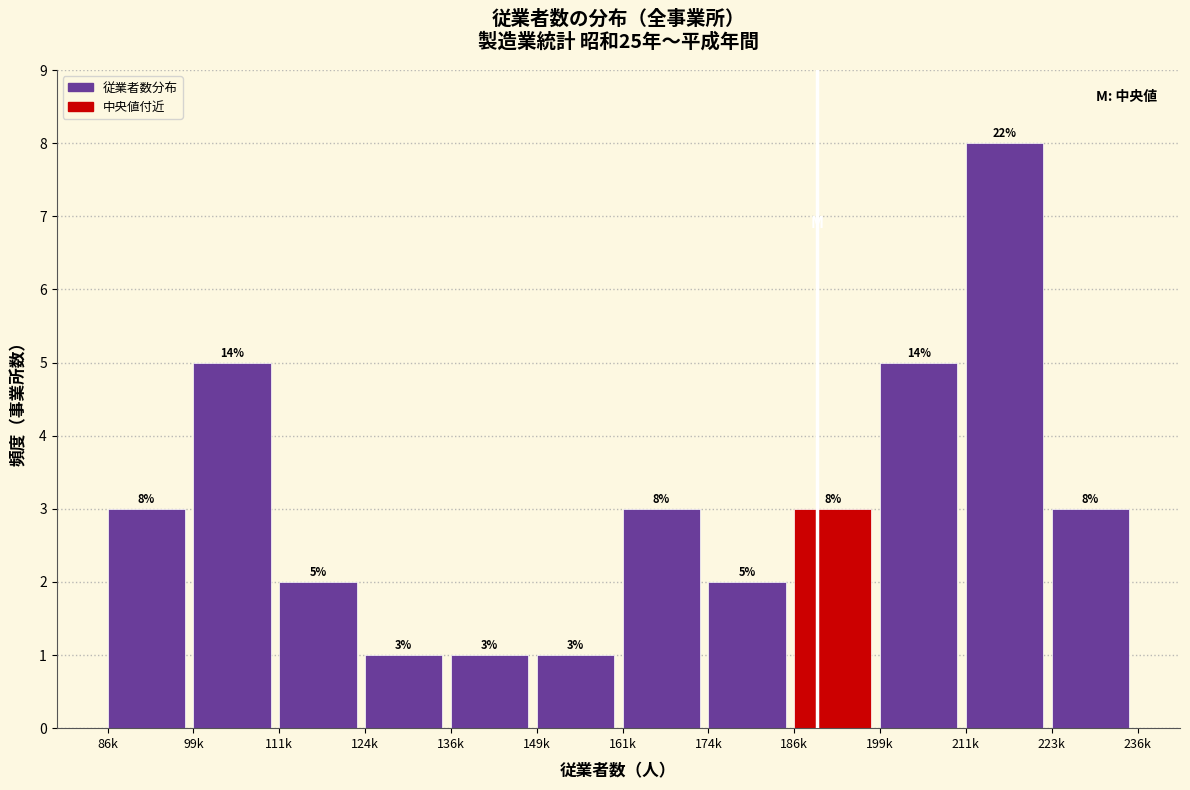

Reading left to right, what are all the values shown in this chart?

3	5	2	1	1	1	3	2	3	5	8	3